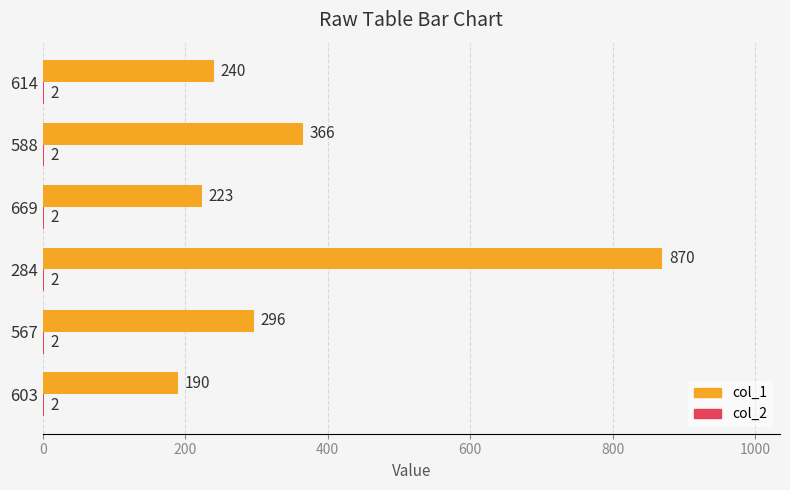

At which label is col_1 closest to 530?

588